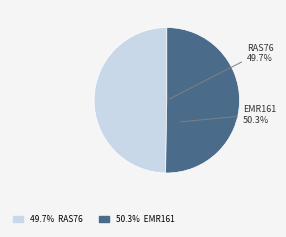

Do RAS76 and EMR161 together represent more than half of the pie?

Yes